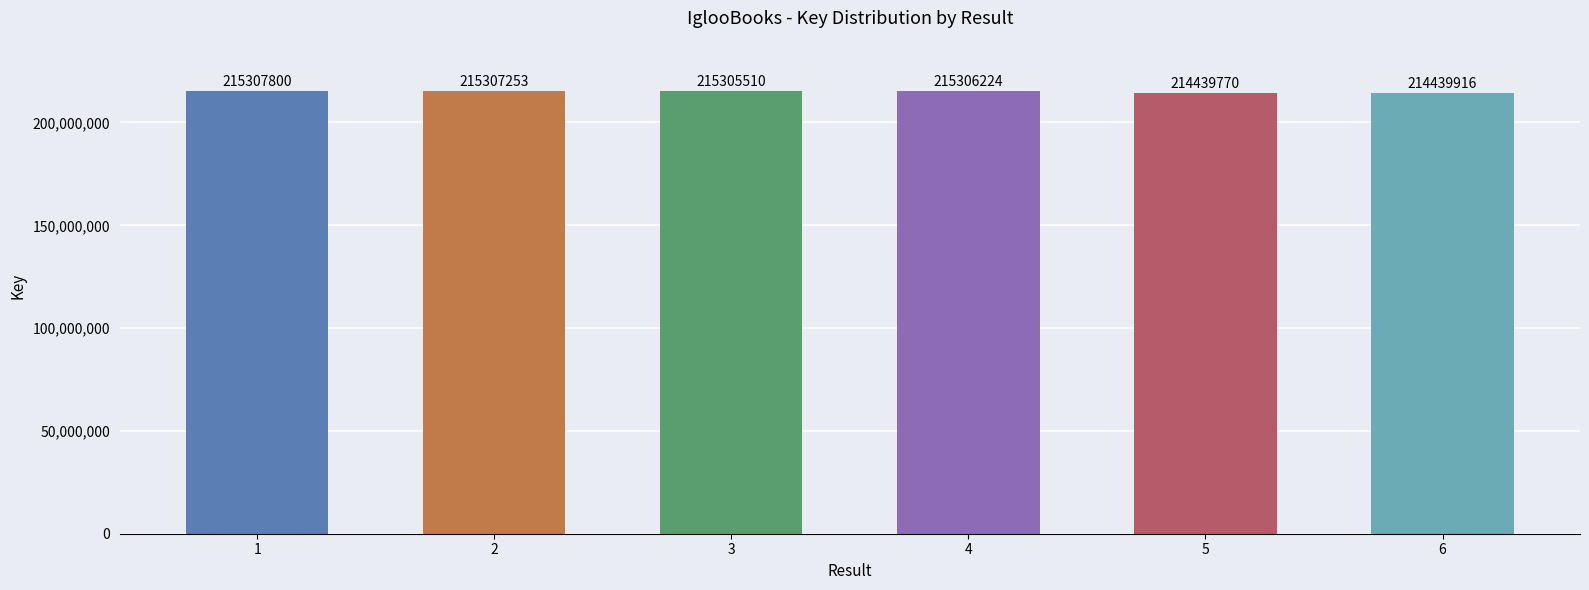

Rank the categories by value from lowest to highest.

5, 6, 3, 4, 2, 1